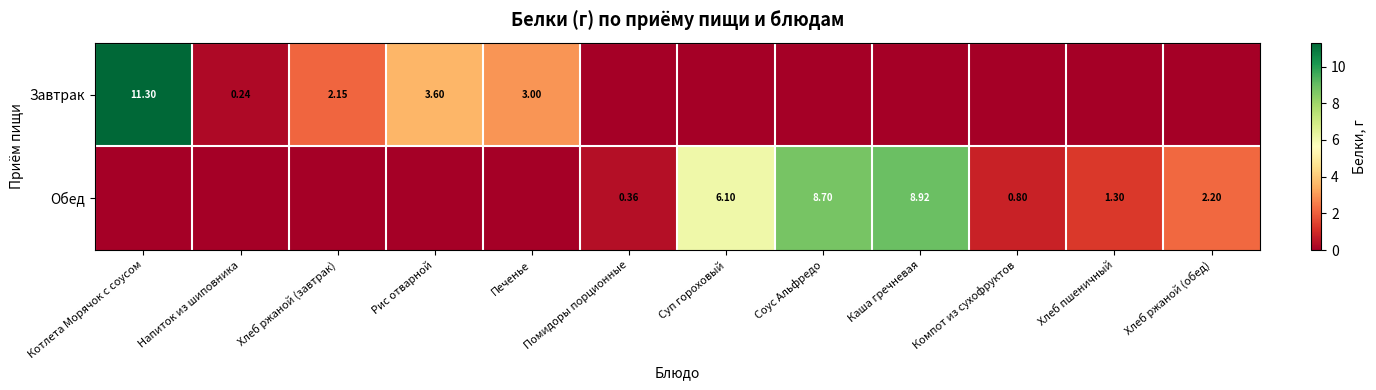

Between Помидоры порционные and Соус Альфредо, which series saw the biggest shift?

Обед